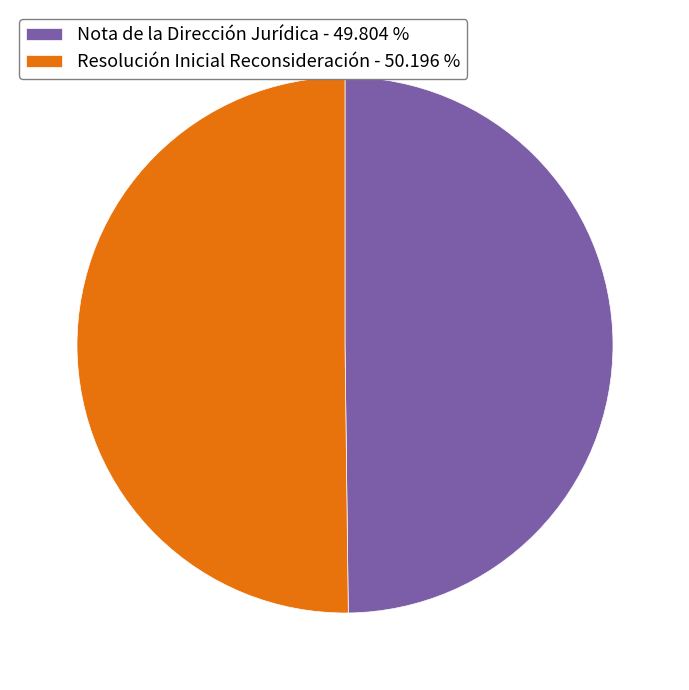

Approximately how many times larger is the value at Nota de la Dirección Jurídica - 49.804 % compared to Resolución Inicial Reconsideración - 50.196 %?

1.0